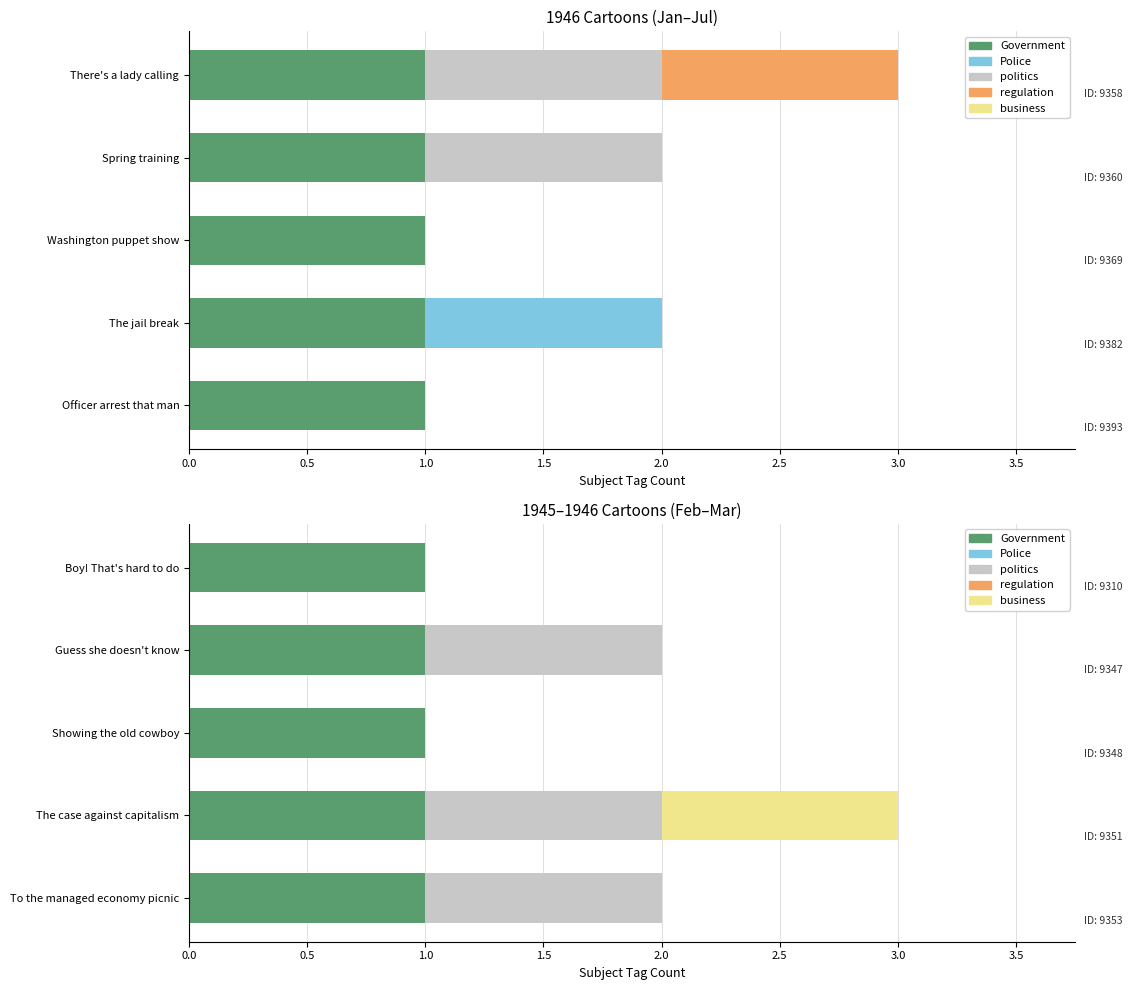

Which series has the widest spread of values?

politics